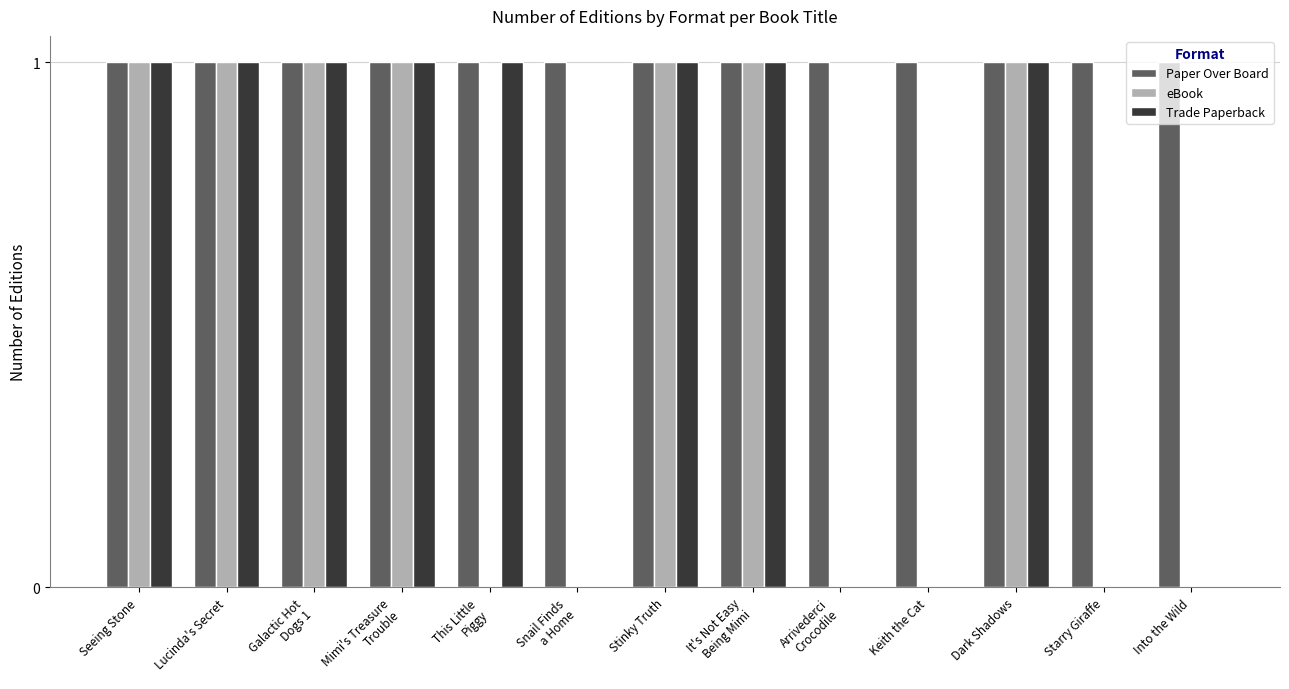

Which series has the largest total across all categories?

Paper Over Board